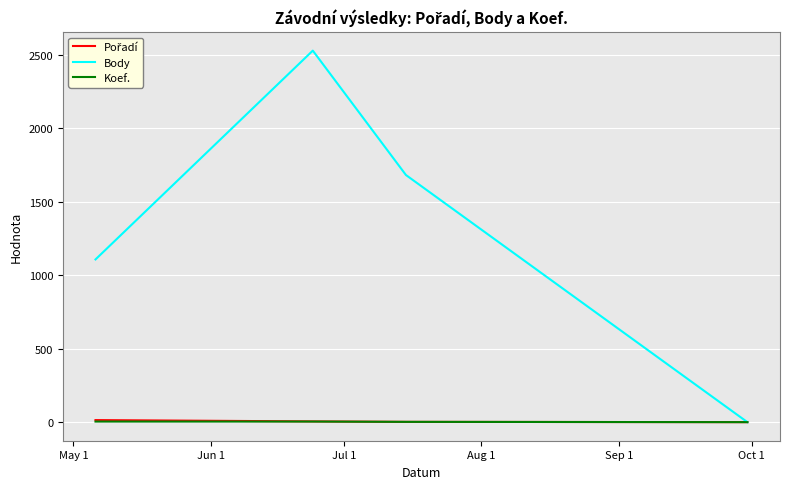

Which series has the largest total across all categories?

Body